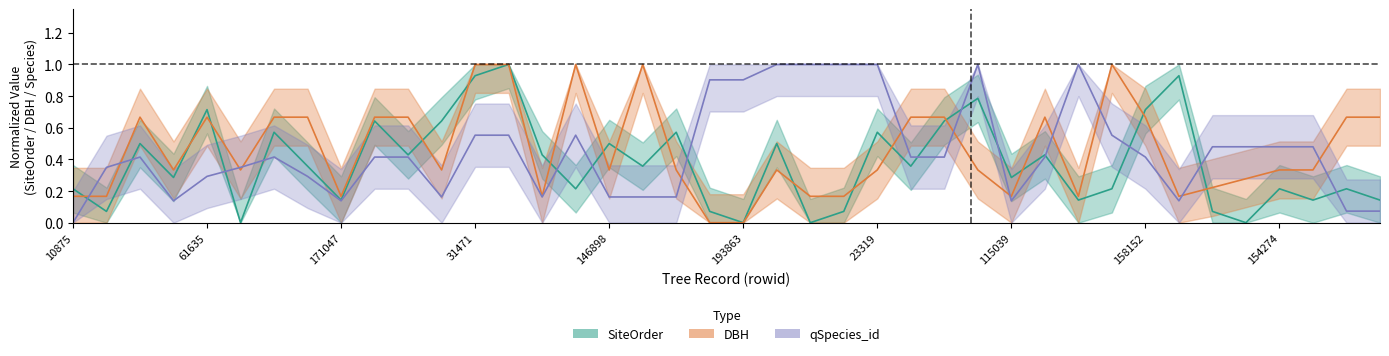

Count the number of data series in this chart.

3